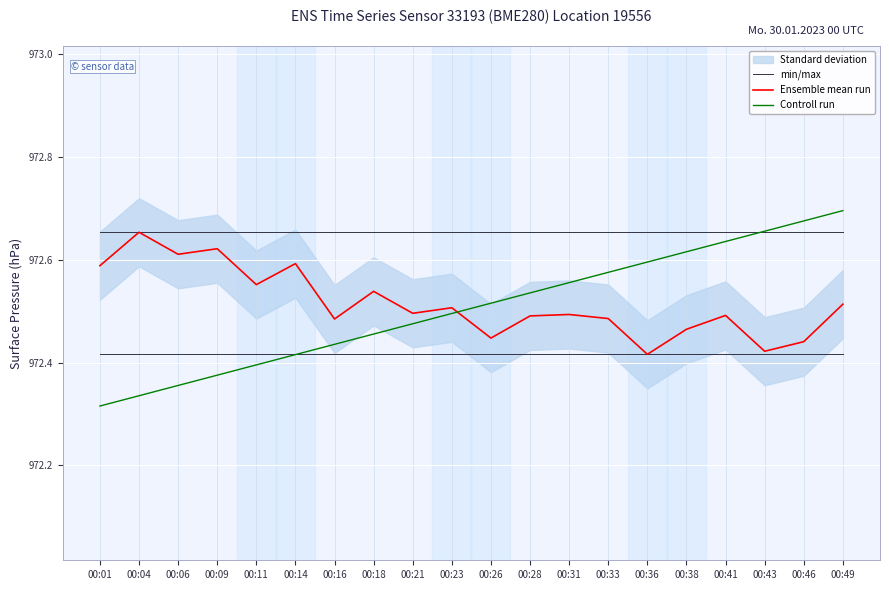

Between 00:38 and 00:46, which is larger?

00:38